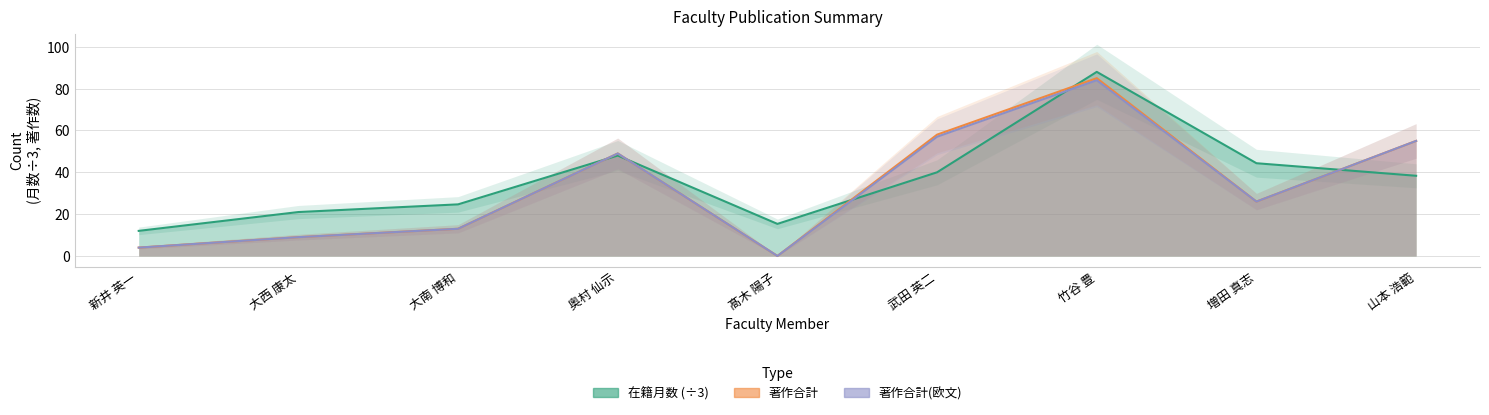

What is the total value across all series at 武田 英二?

155.0